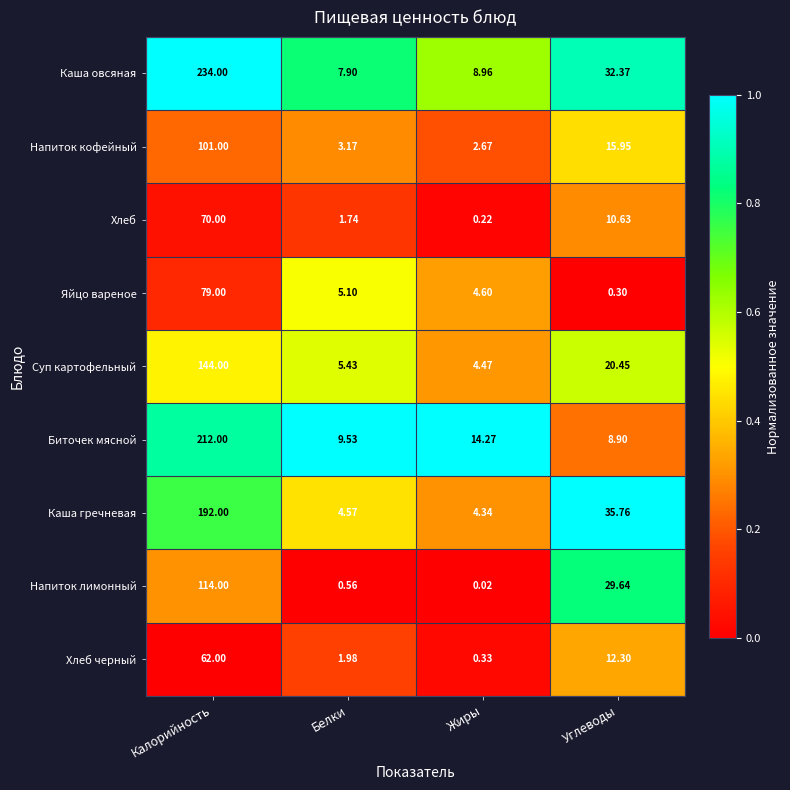

At which category is the sum across all series the highest?

Калорийность